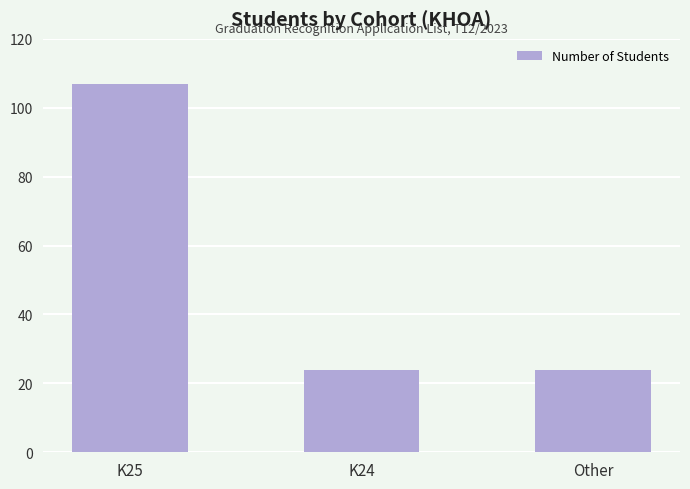

What is the label of the 2nd bar from the right?

K24